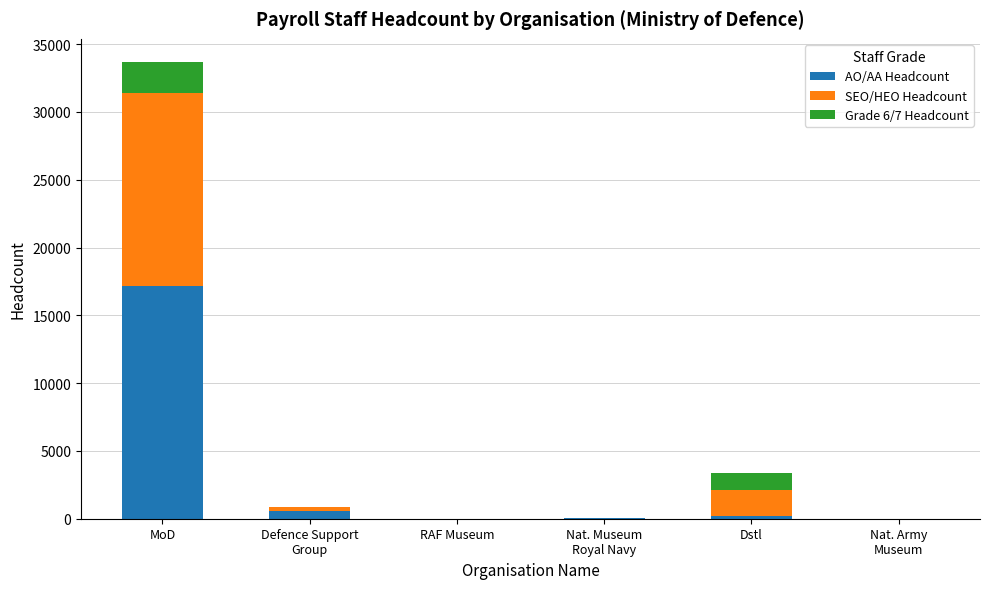

How many distinct data groups are displayed?

3